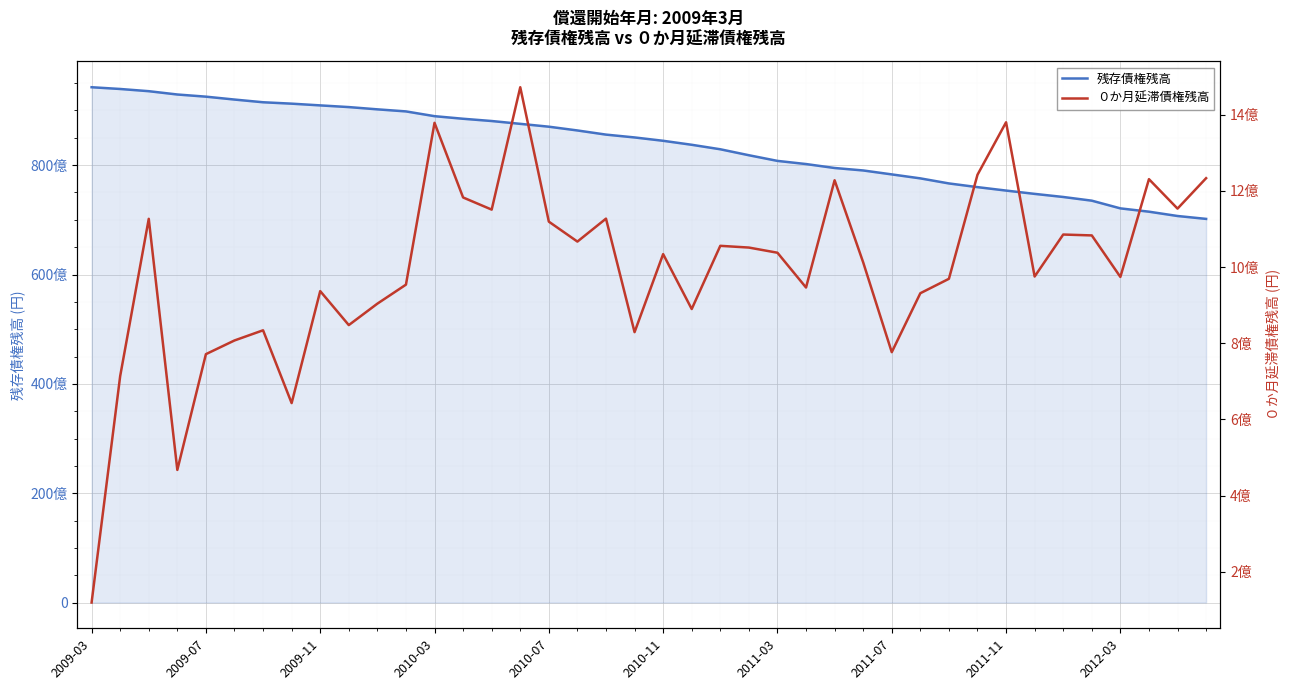

What is the difference between the maximum and minimum values in the 残存債権残高 series?

24082282262